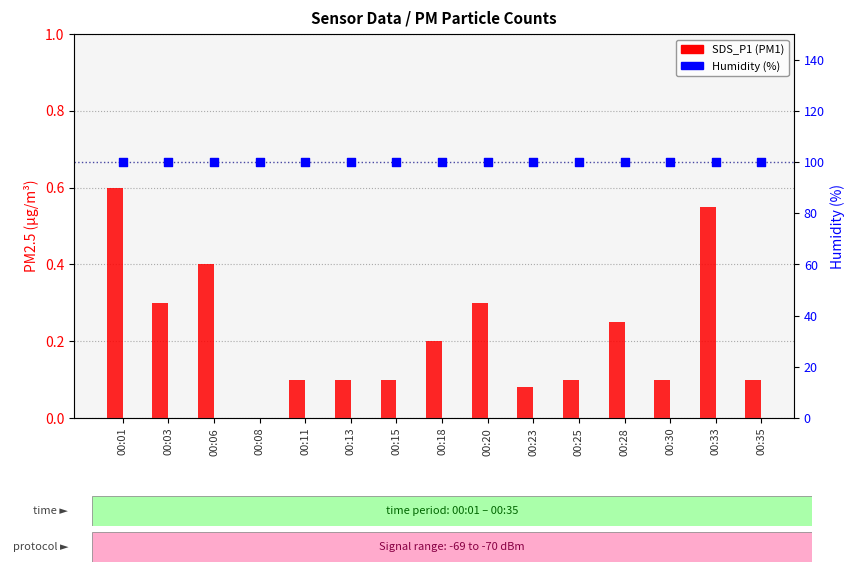

Which series reaches the minimum Y coordinate?

SDS_P1